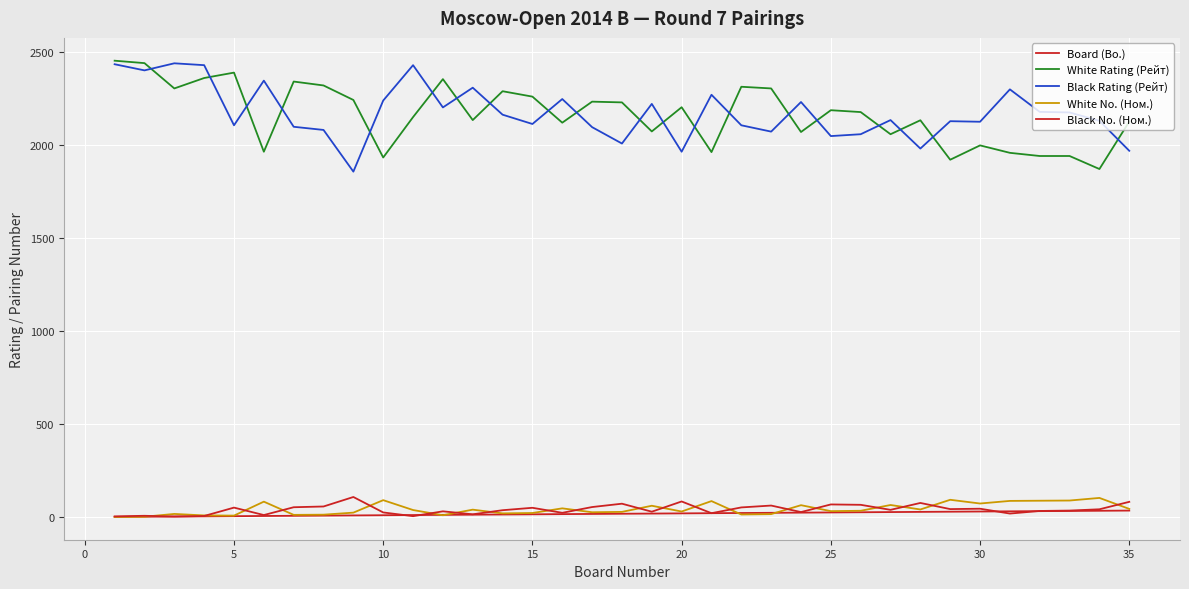

How many lines are shown in the chart?

5